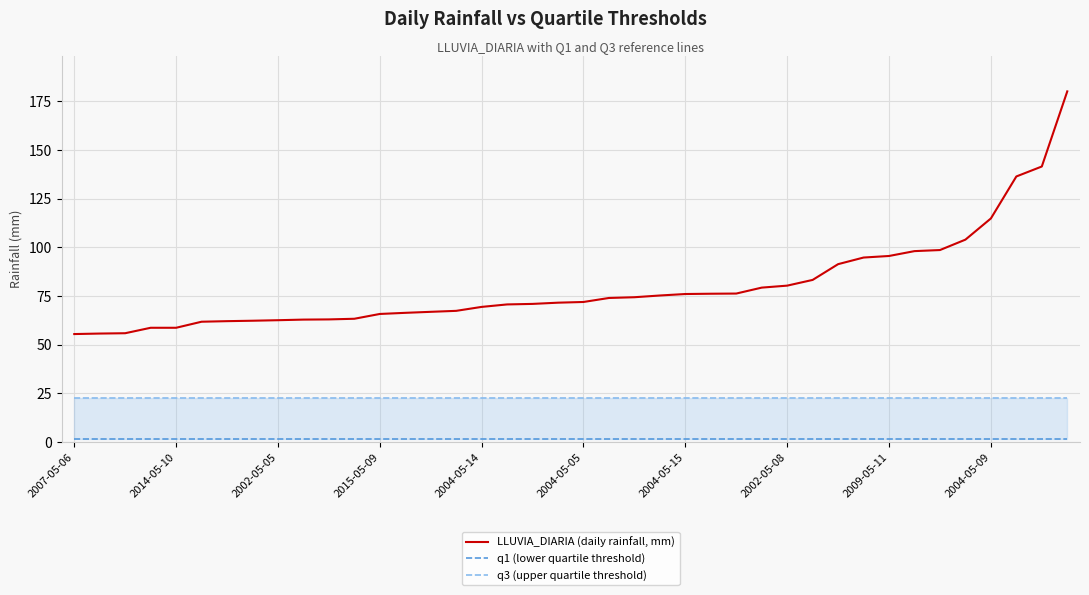

What is the spread (max minus min) of values at 29?

81.6